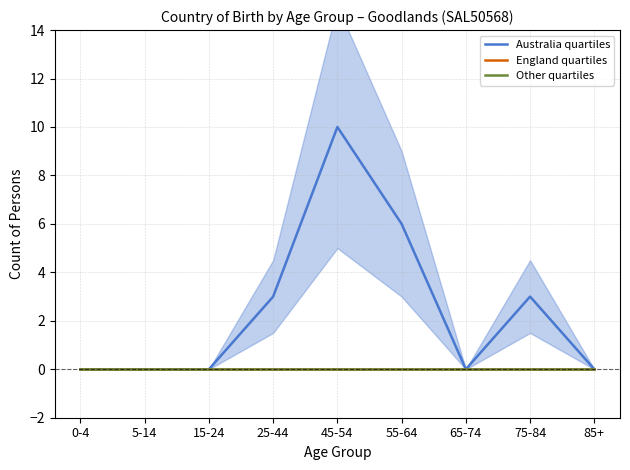

Which series has the largest range (max minus min)?

Australia quartiles